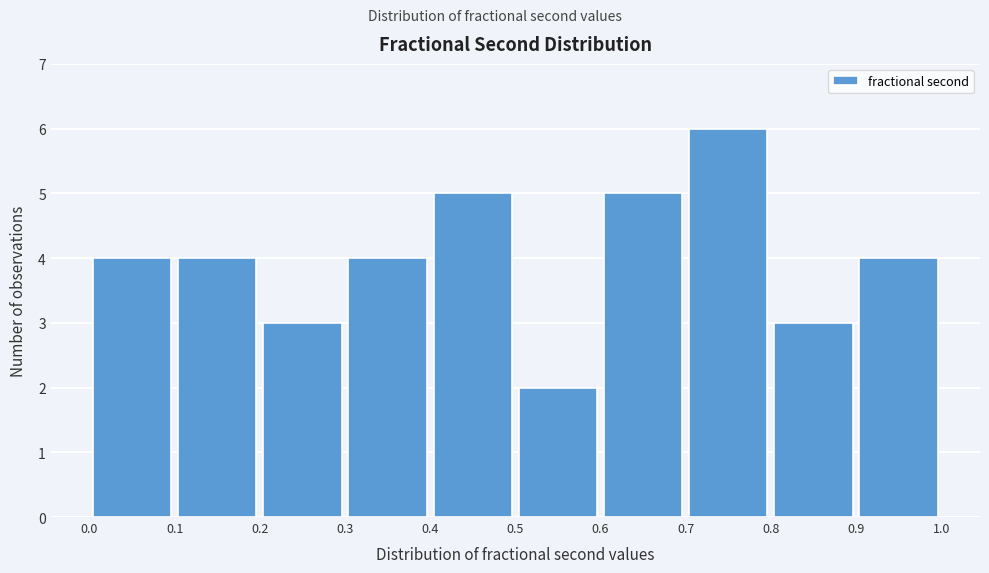

Reading left to right, transcribe this chart: for each bar, give the range it covers on the x-axis and its height. The values are not printed on the chart, so give them approximately, as read against the axis.

0.0 to 0.1: 4
0.1 to 0.2: 4
0.2 to 0.3: 3
0.3 to 0.4: 4
0.4 to 0.5: 5
0.5 to 0.6: 2
0.6 to 0.7: 5
0.7 to 0.8: 6
0.8 to 0.9: 3
0.9 to 1.0: 4